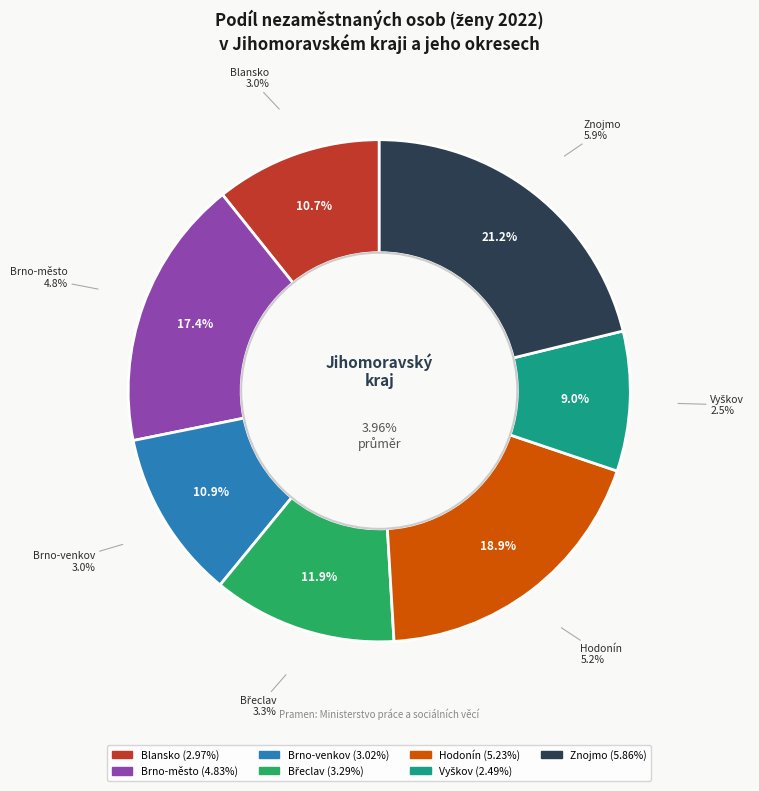

Rank the categories by value from lowest to highest.

Vyškov, Blansko, Brno-venkov, Břeclav, Brno-město, Hodonín, Znojmo